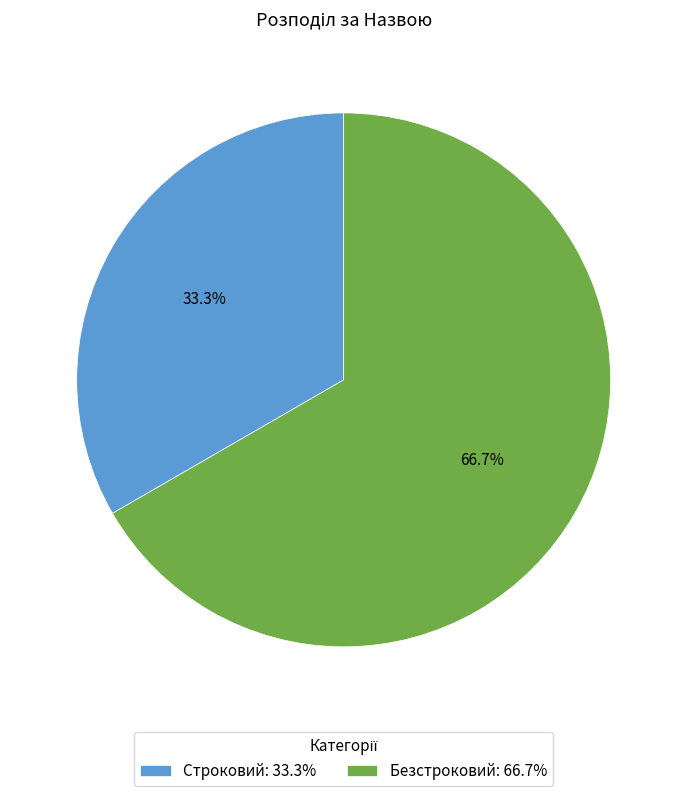

What percentage is the Безстроковий slice, to the nearest percent?

67%